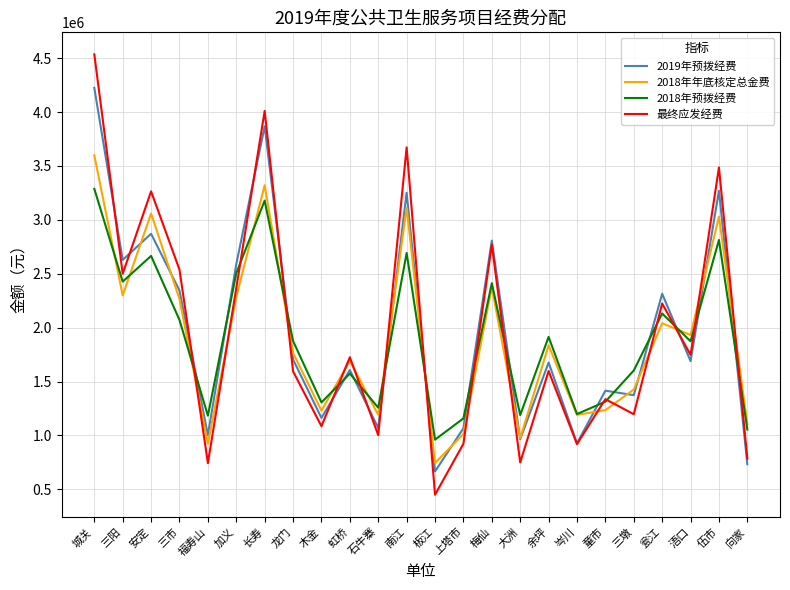

List the series in order of their peak value, highest first.

最终应发经费, 2019年预拨经费, 2018年年底核定总金费, 2018年预拨经费